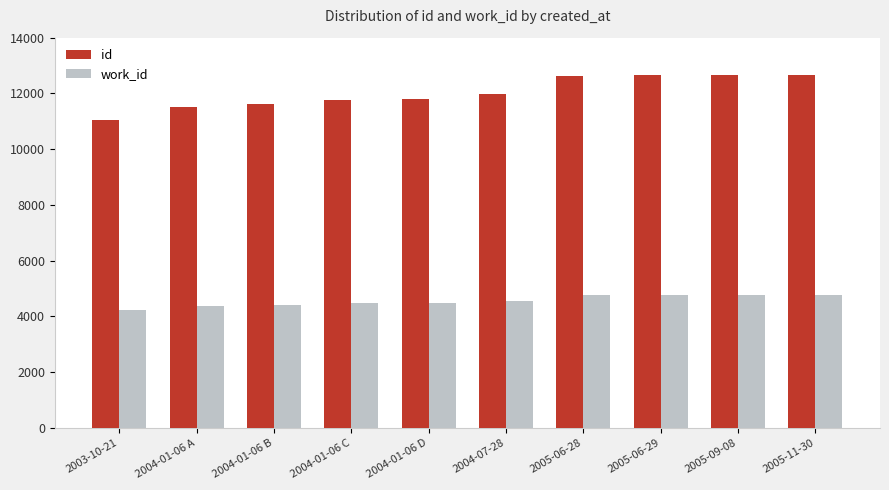

What is the label of the 8th bar from the left?

2005-06-29